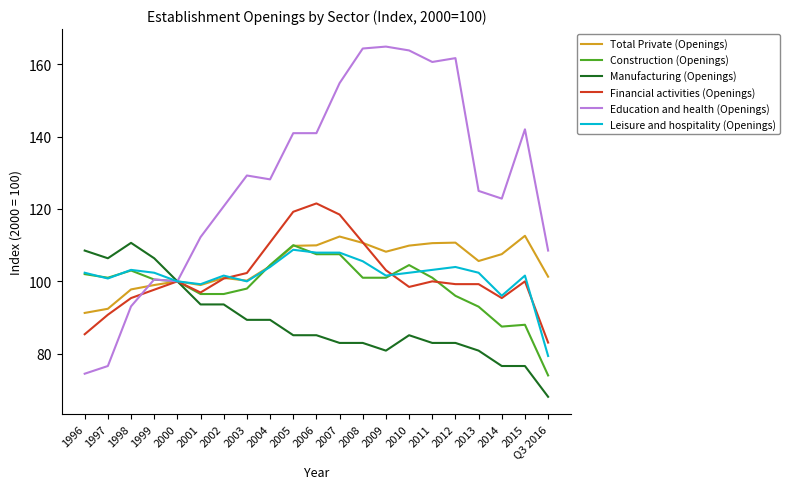

Is the value of Total Private (Openings) at 2010 greater than the value of Manufacturing (Openings) at 2012?

Yes